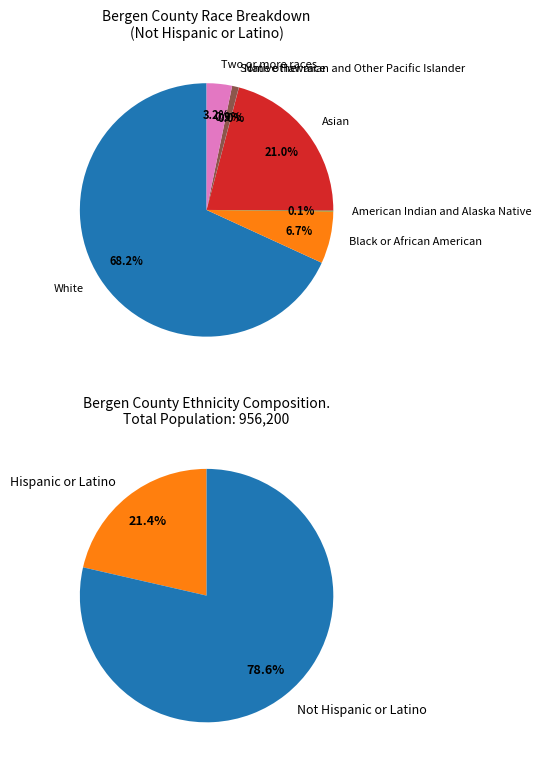

The Some other race slice represents 6% of the pie. True or false?

False